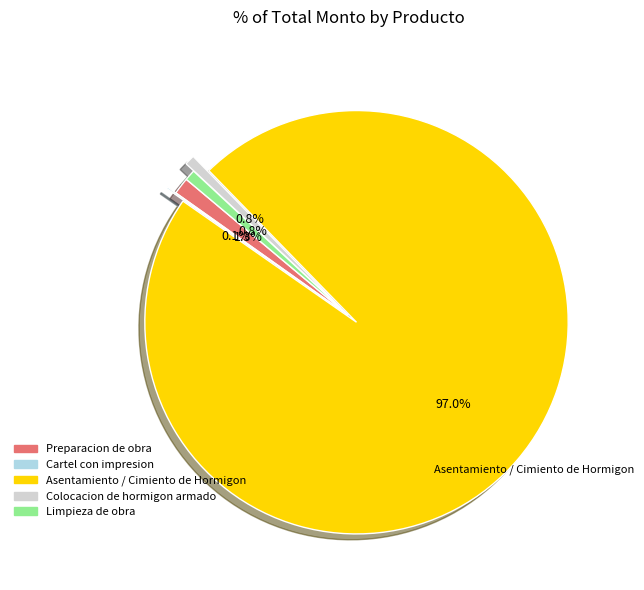

To the nearest percent, what percentage of the pie is Colocacion de hormigon armado?

1%